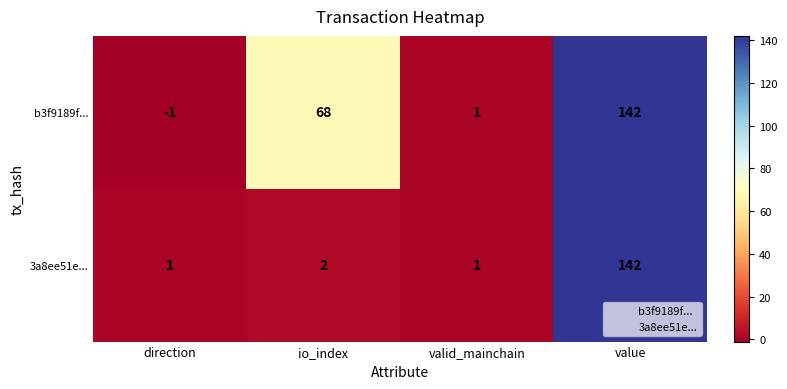

What is the maximum value shown in the chart?

142